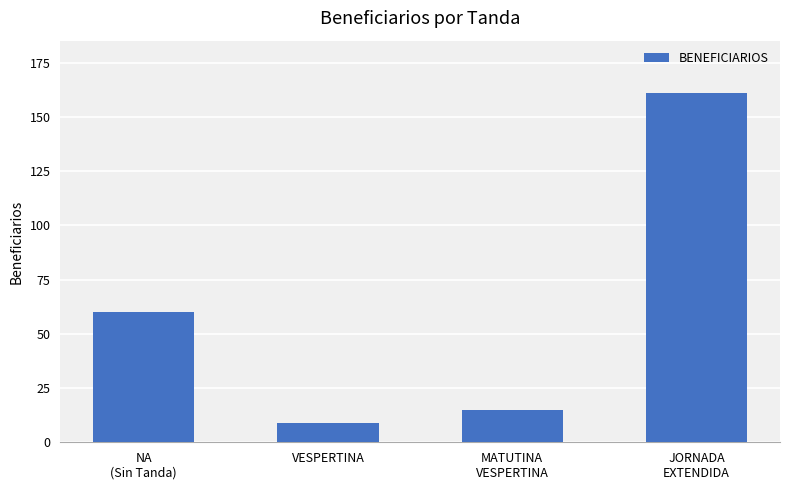

What is the label of the 4th bar from the right?

NA
(Sin Tanda)